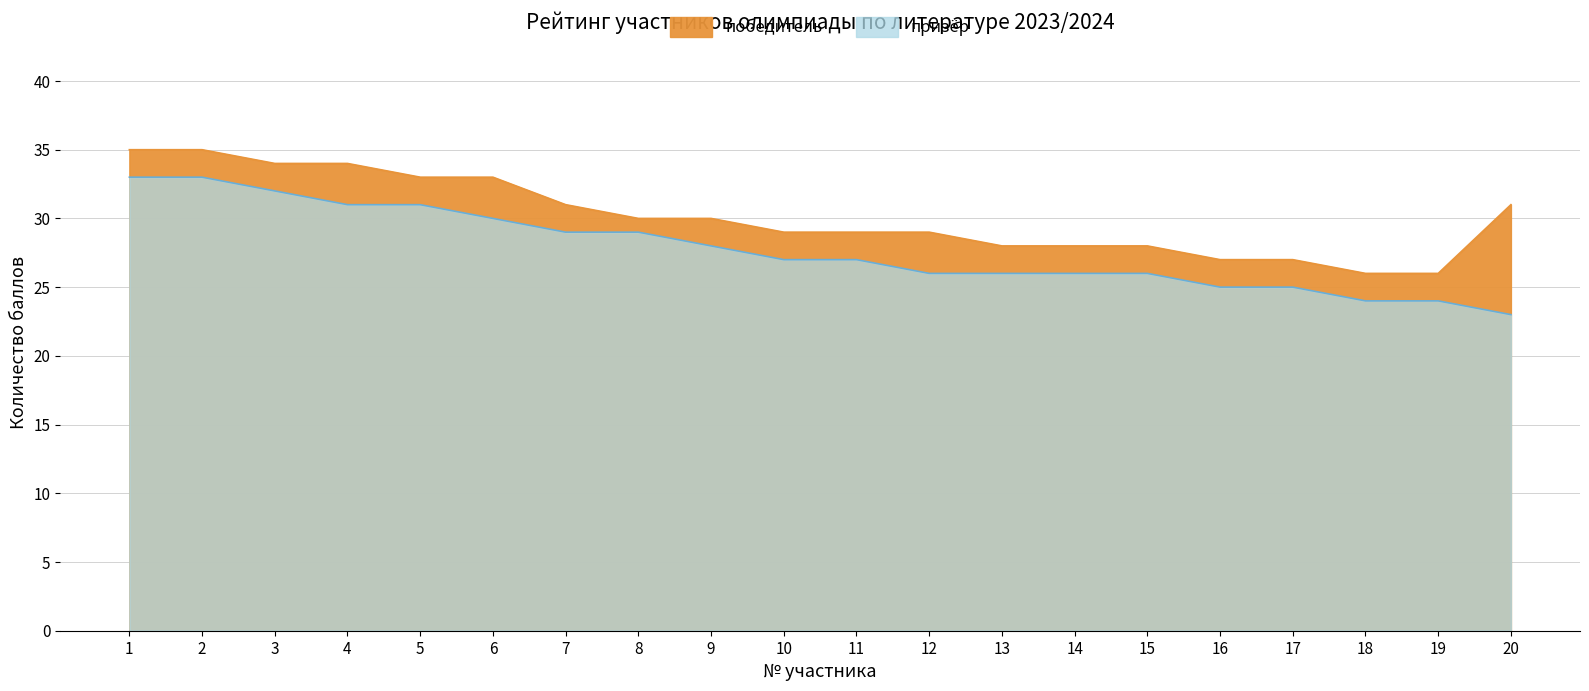

Which category has the highest value in the победитель series?

1